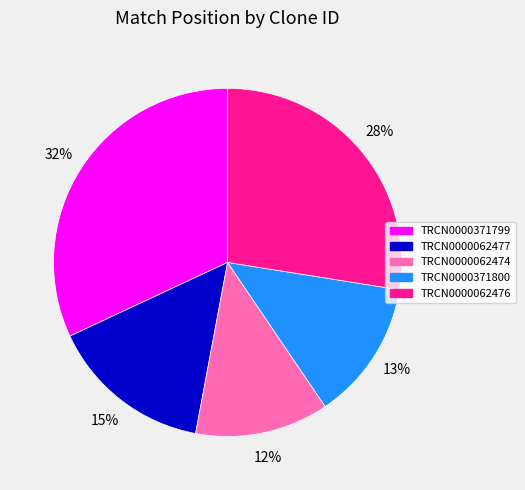

Is it true that TRCN0000371800 is 13% of the pie?

True